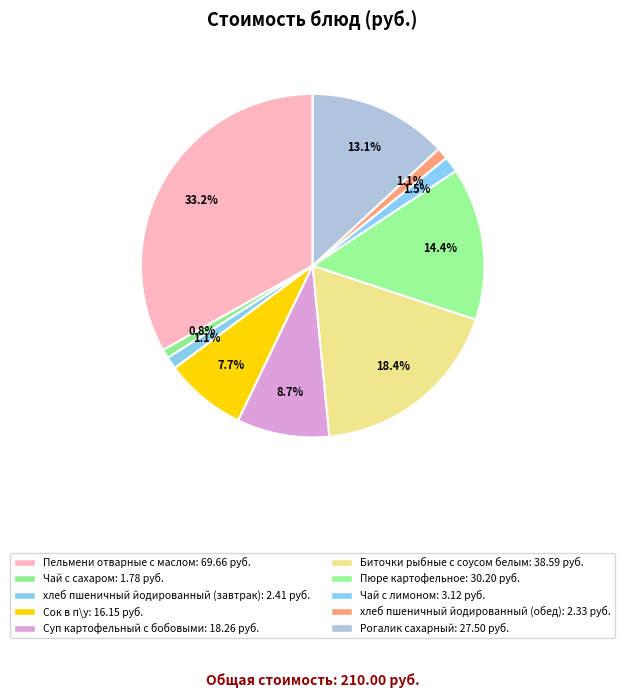

Which slice is the smallest?

Чай с сахаром